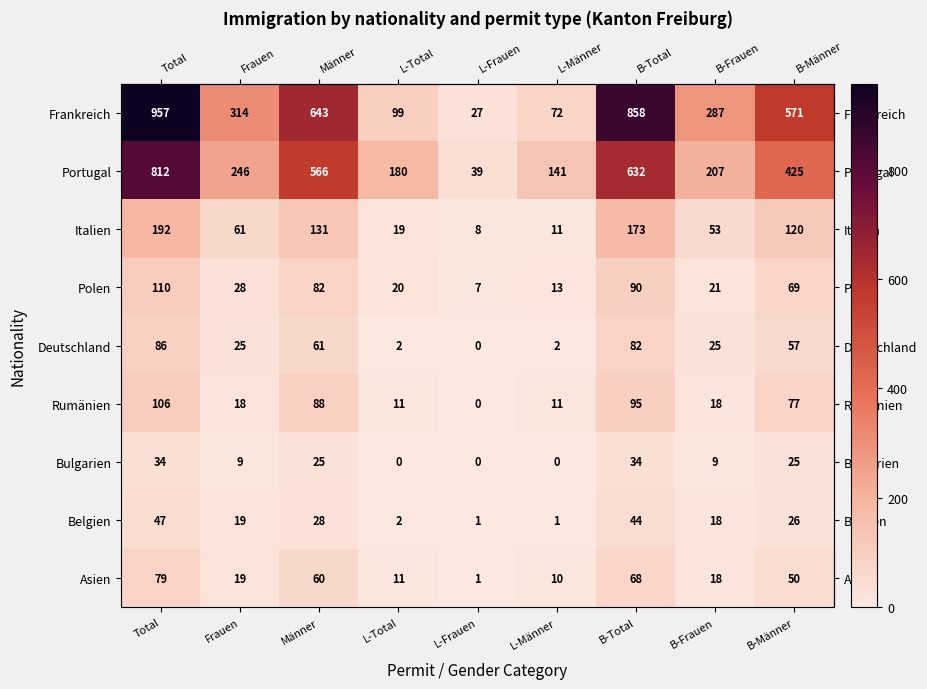

Rank the series by their maximum value, from highest to lowest.

Frankreich, Portugal, Italien, Polen, Rumänien, Deutschland, Asien, Belgien, Bulgarien